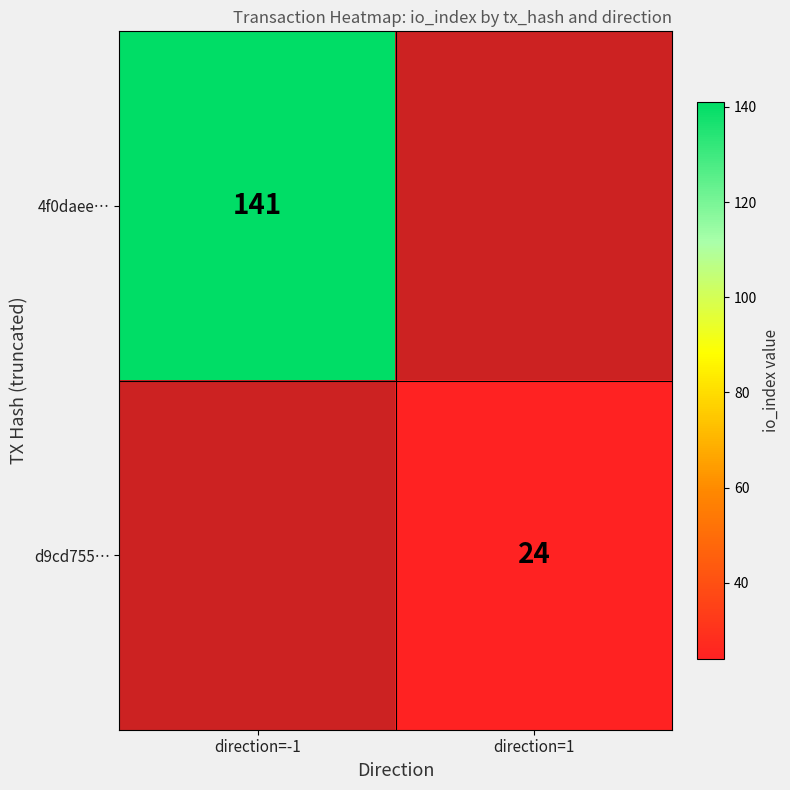

True or false: 4f0daee… has a value of 79.9 at direction=-1.

False